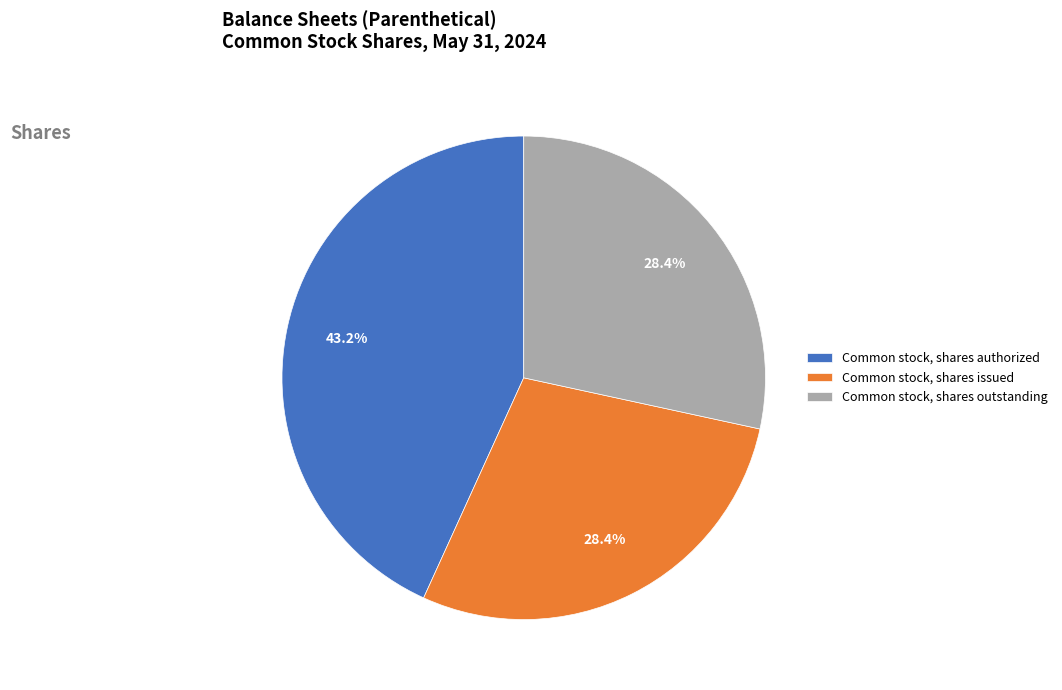

How many slices are in this pie chart?

3